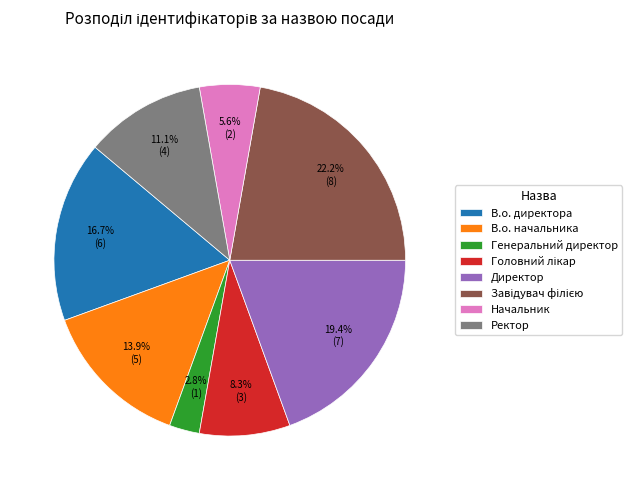

Which category has the smallest portion of the pie?

Генеральний директор